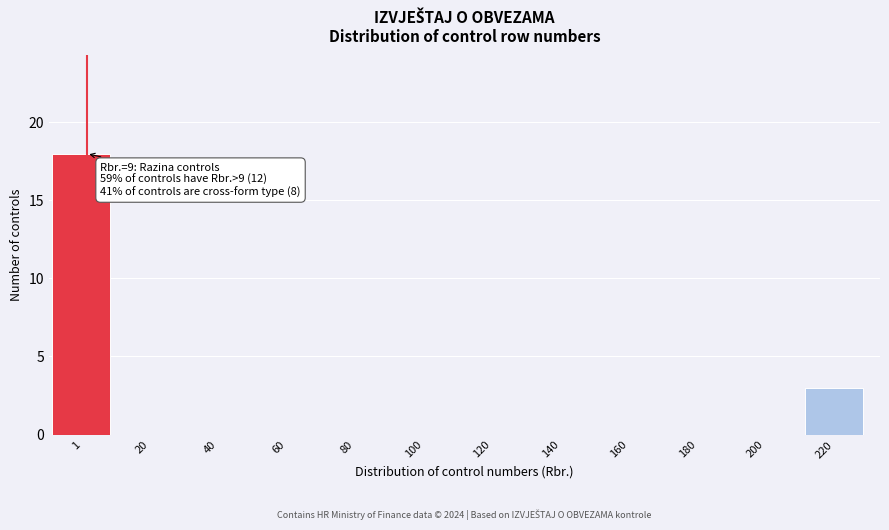

Reading right to left, list all the values displayed in this chart.

220=3	200=0	180=0	160=0	140=0	120=0	100=0	80=0	60=0	40=0	20=0	1=18